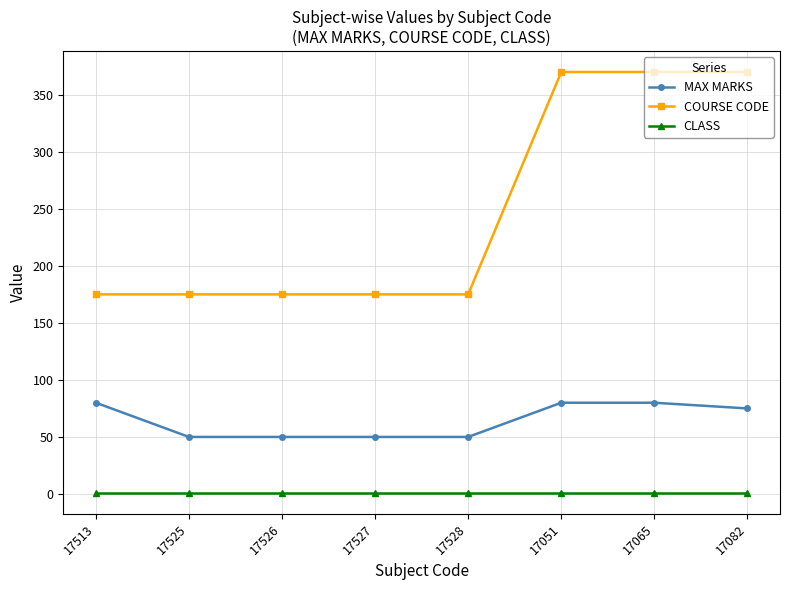

What are all the series names shown in the legend?

MAX MARKS, COURSE CODE, CLASS